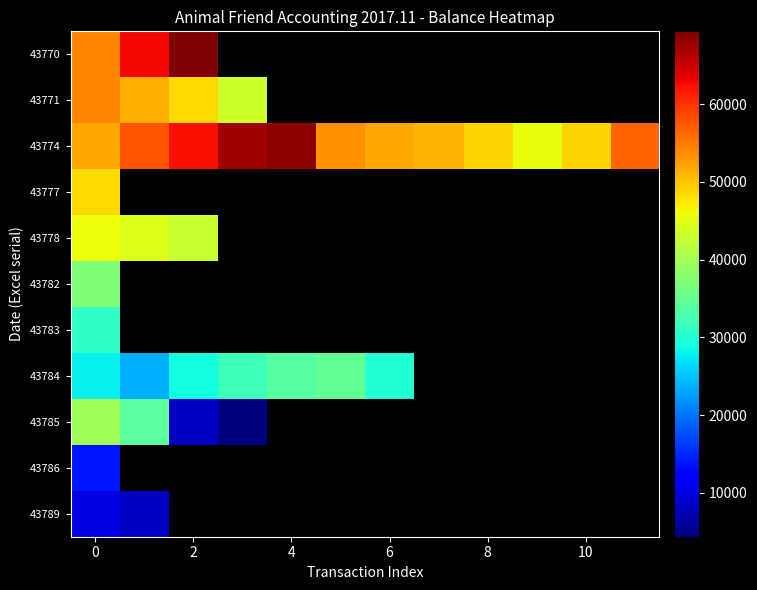

How many values in 43785 are above zero?

4